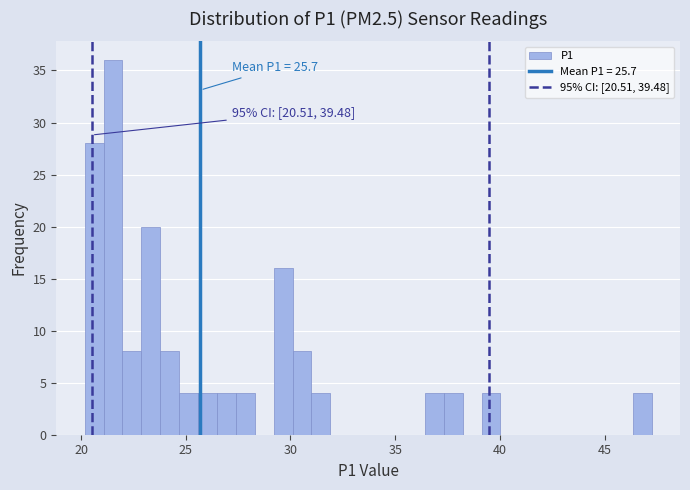

Read against the x-axis, roughly where is the centre of the tallest bar?

21.5